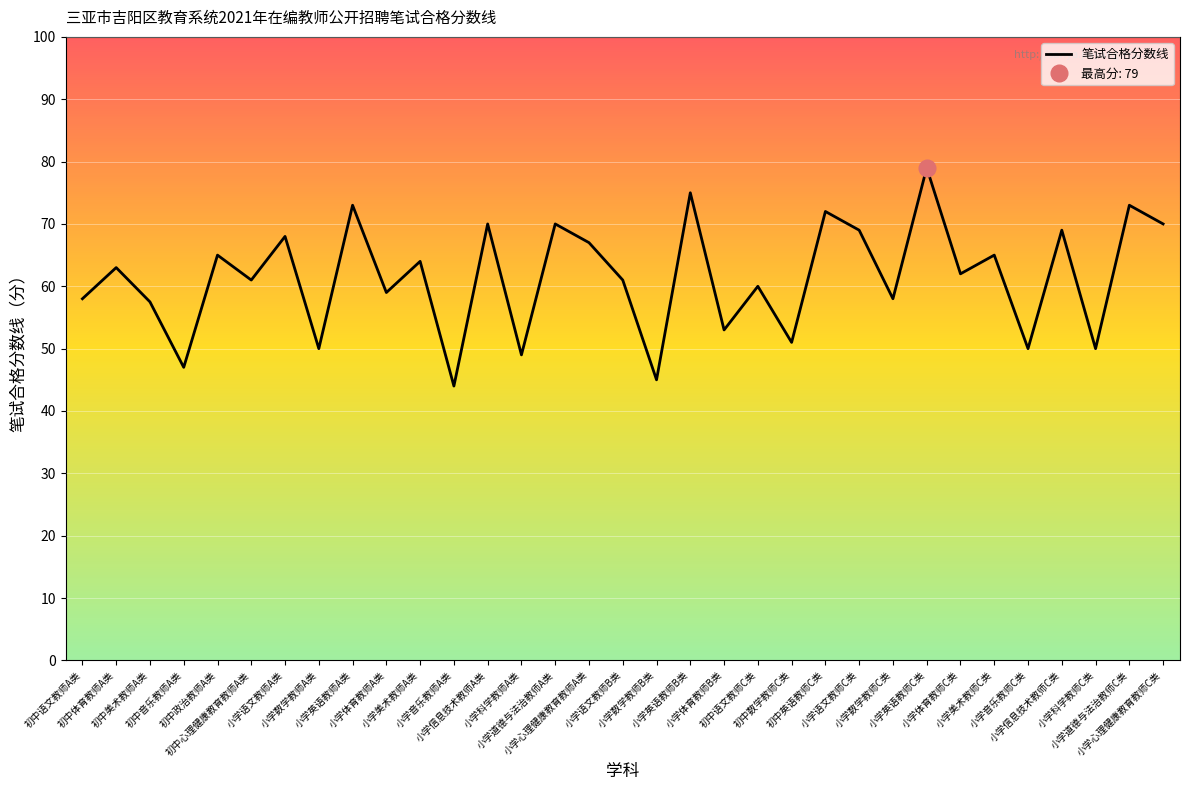

List the labels in order of value, largest first.

小学英语教师C类, 小学英语教师B类, 小学英语教师A类, 小学道德与法治教师C类, 初中英语教师C类, 小学信息技术教师A类, 小学道德与法治教师A类, 小学心理健康教育教师C类, 小学语文教师C类, 小学信息技术教师C类, 小学语文教师A类, 小学心理健康教育教师A类, 初中政治教师A类, 小学美术教师C类, 小学美术教师A类, 初中体育教师A类, 小学体育教师C类, 初中心理健康教育教师A类, 小学语文教师B类, 初中语文教师C类, 小学体育教师A类, 初中语文教师A类, 小学数学教师C类, 初中美术教师A类, 小学体育教师B类, 初中数学教师C类, 小学数学教师A类, 小学音乐教师C类, 小学科学教师C类, 小学科学教师A类, 初中音乐教师A类, 小学数学教师B类, 小学音乐教师A类